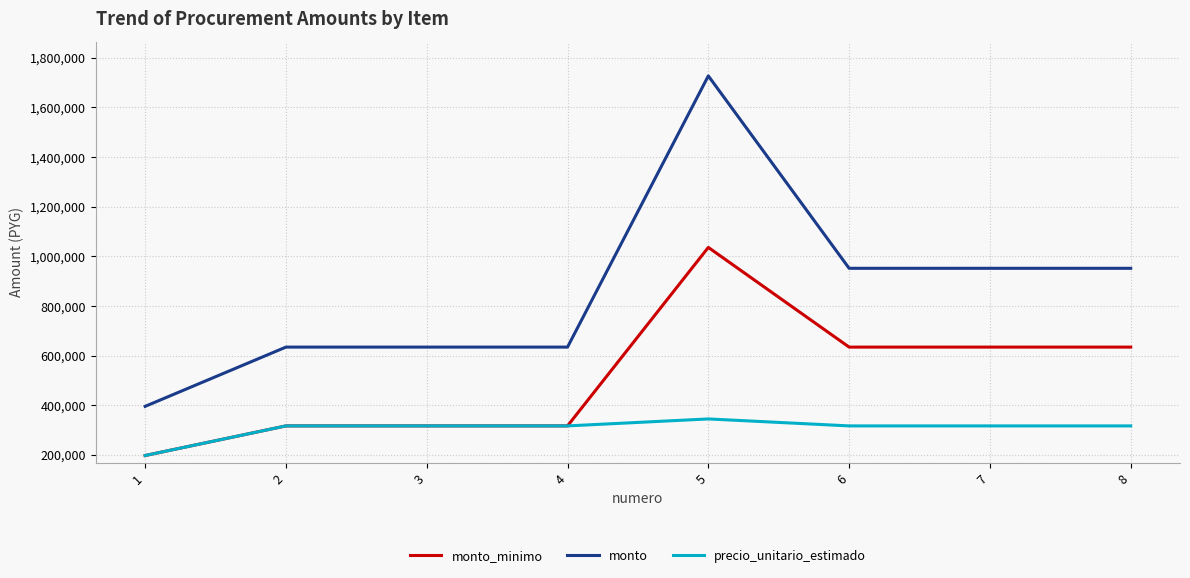

True or false: monto has more than 0 interior local peaks.

True